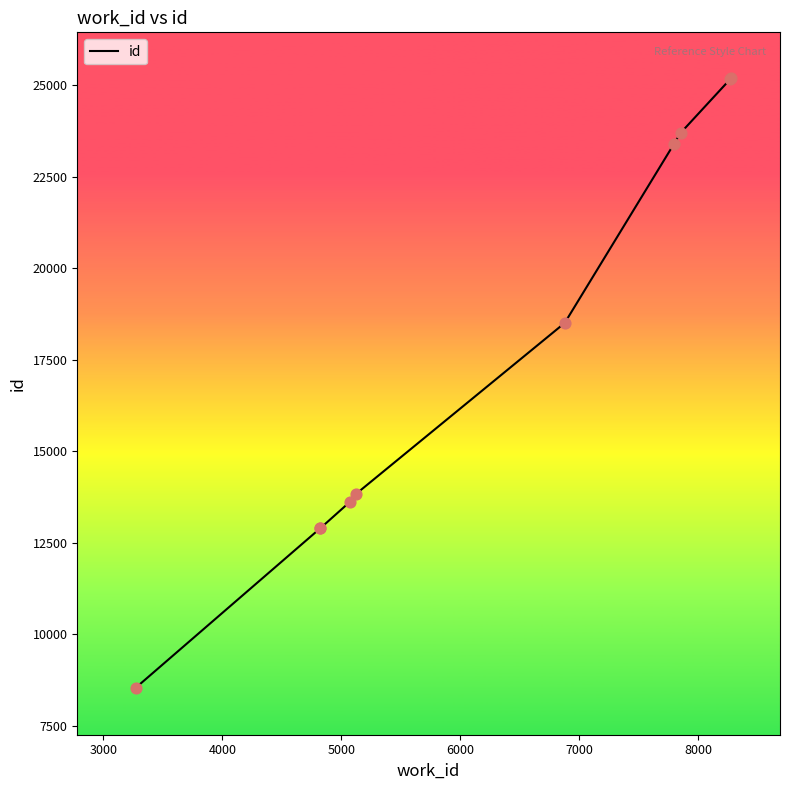

What is the difference between the maximum and minimum values?

16658